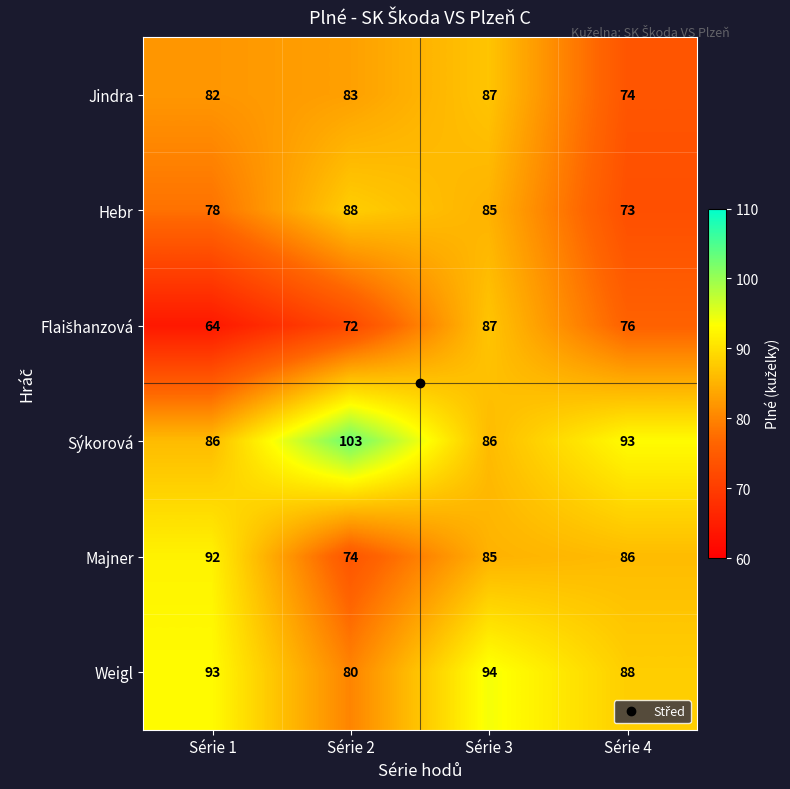

What is the difference between the maximum and minimum values in the Majner series?

18